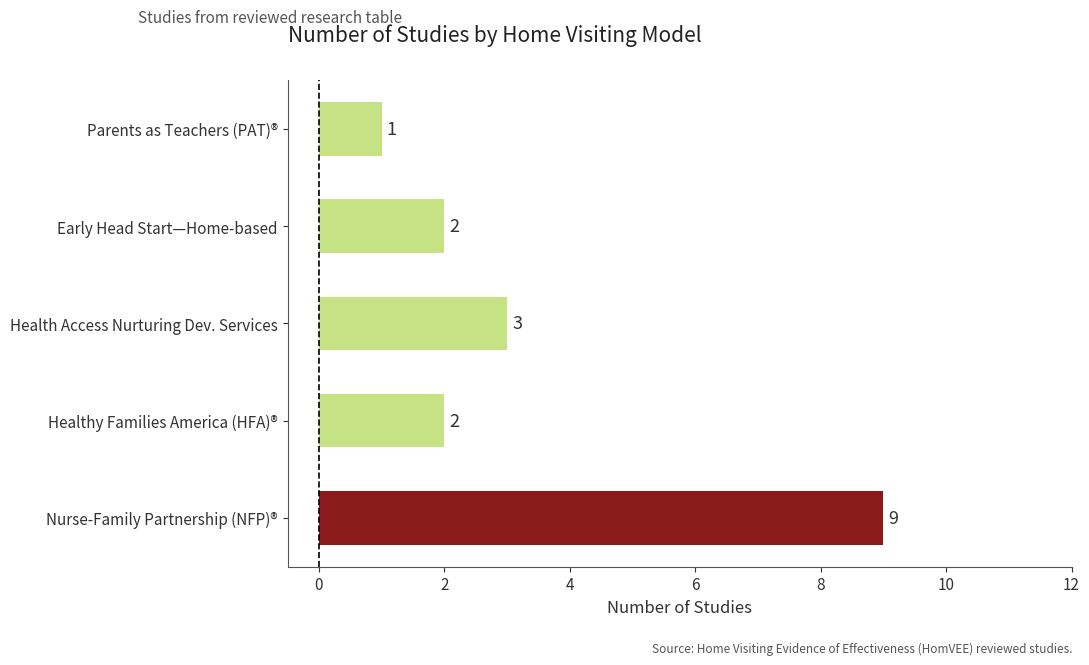

At which category does the chart reach its minimum across all series?

Parents as Teachers (PAT)®